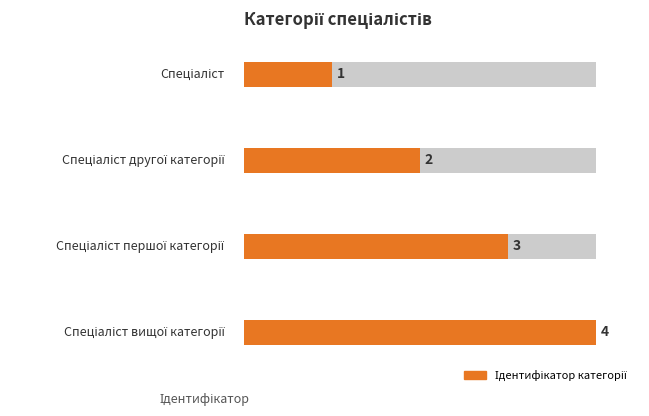

What is the change in value from Спеціаліст другої категорії to Спеціаліст першої категорії?

+1